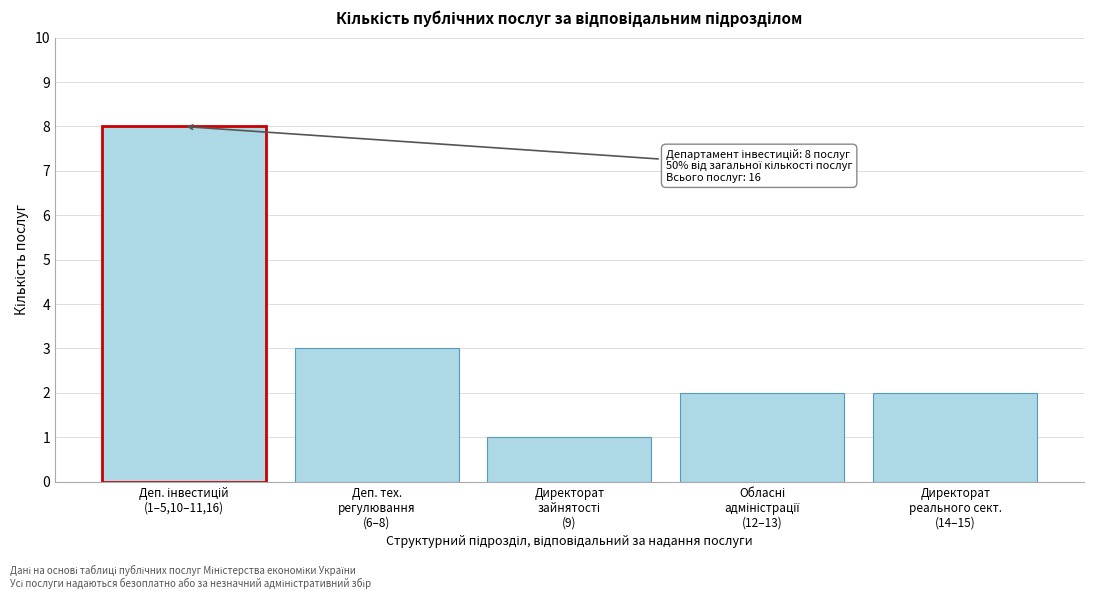

Reading left to right, list all the values displayed in this chart.

8	3	1	2	2